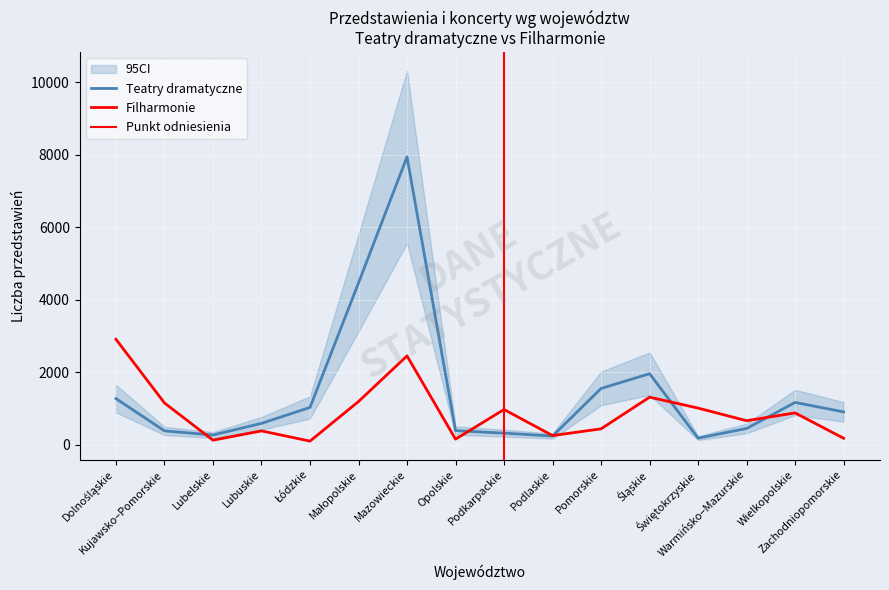

Rank the series at Warmińsko–Mazurskie from highest to lowest value.

Filharmonie, Teatry dramatyczne